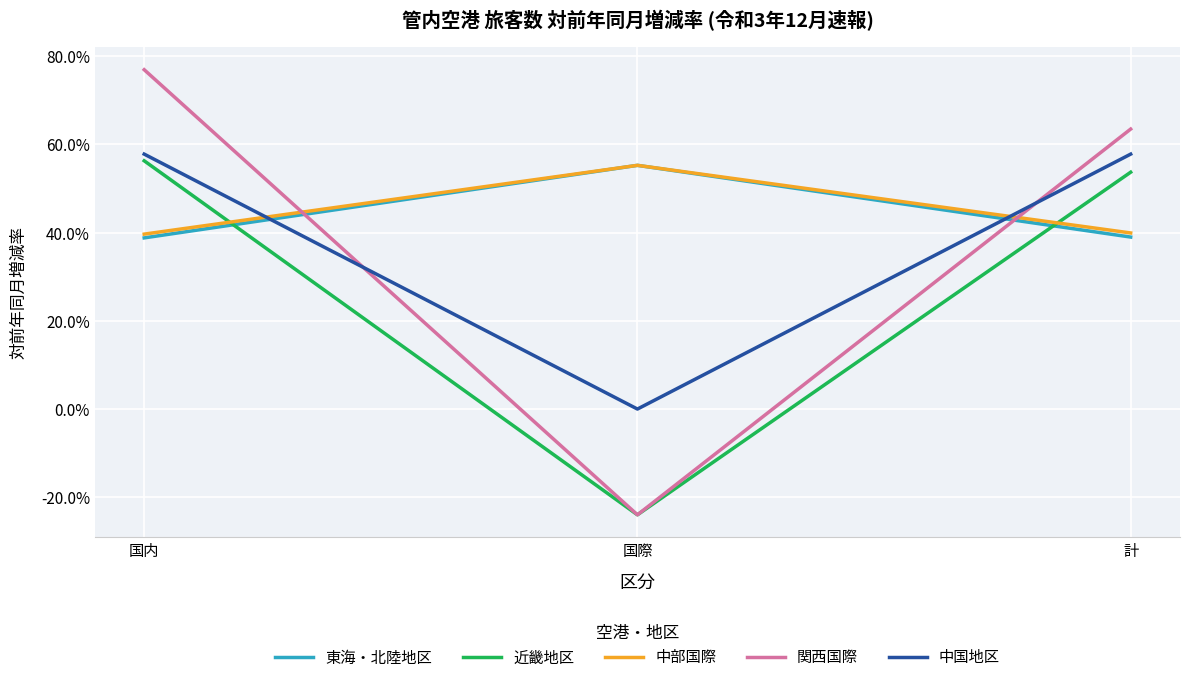

Is it true that 中部国際 equals 0.6 at 国際?

True